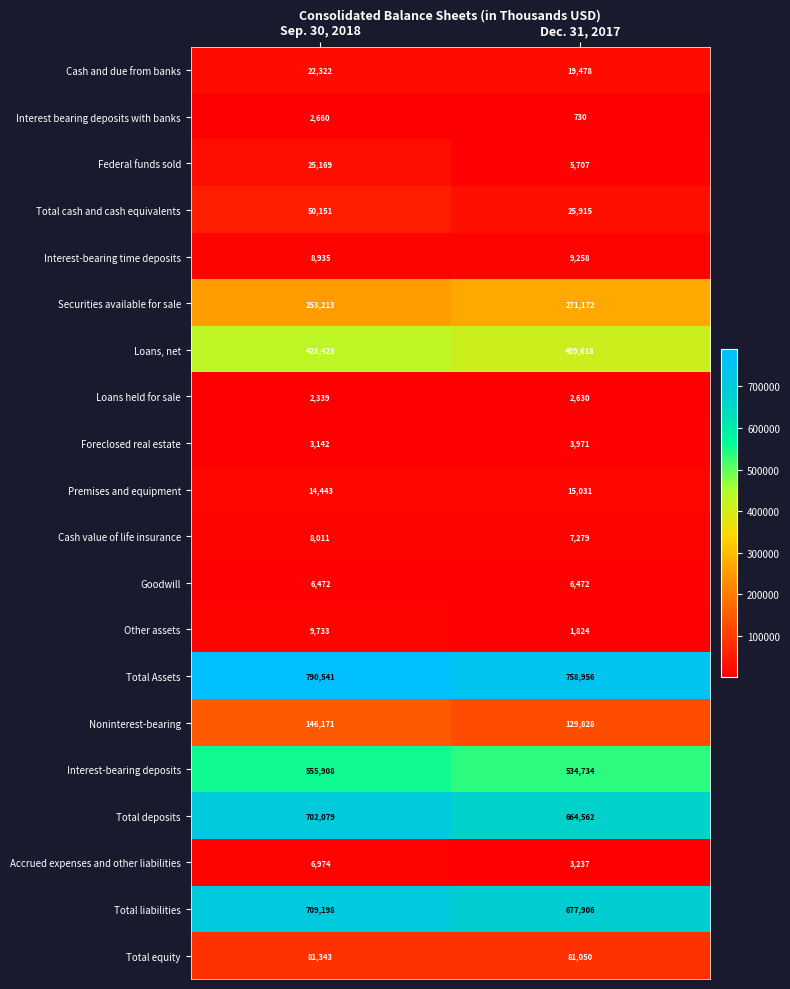

The value of Loans, net at Sep. 30, 2018 is 660458. True or false?

False